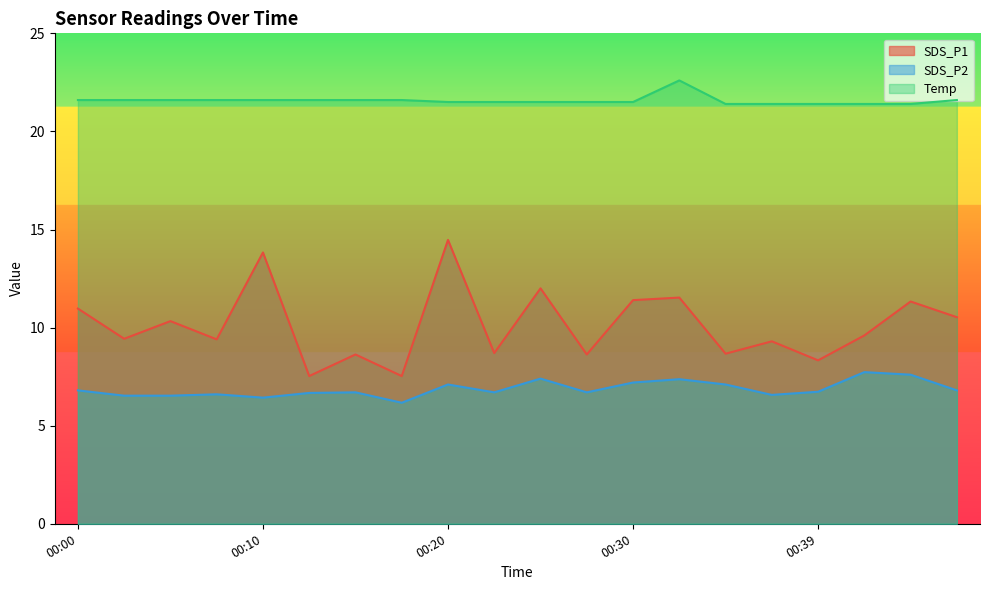

Which series has the widest spread of values?

SDS_P1